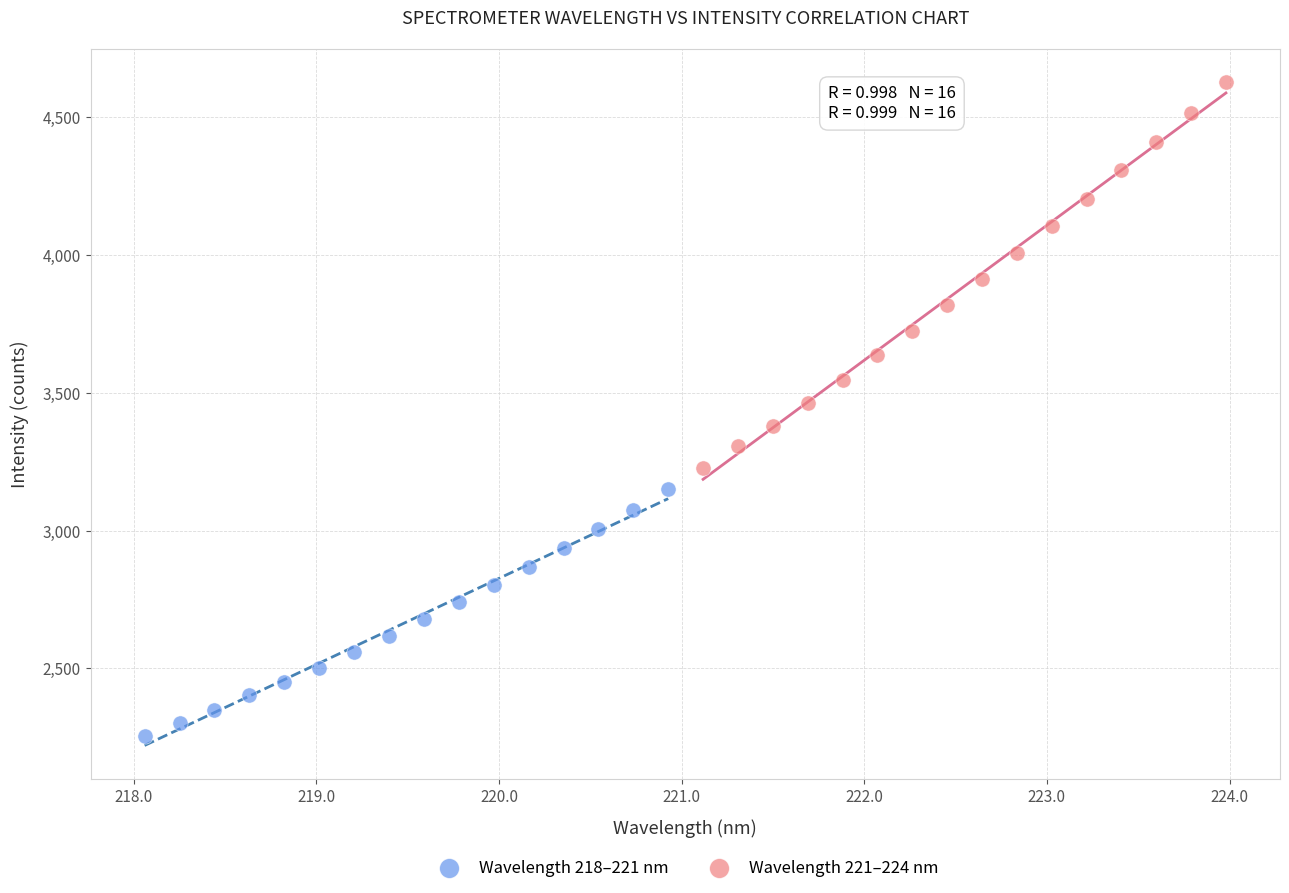

Which series contains the highest Y value?

Wavelength 221–224 nm